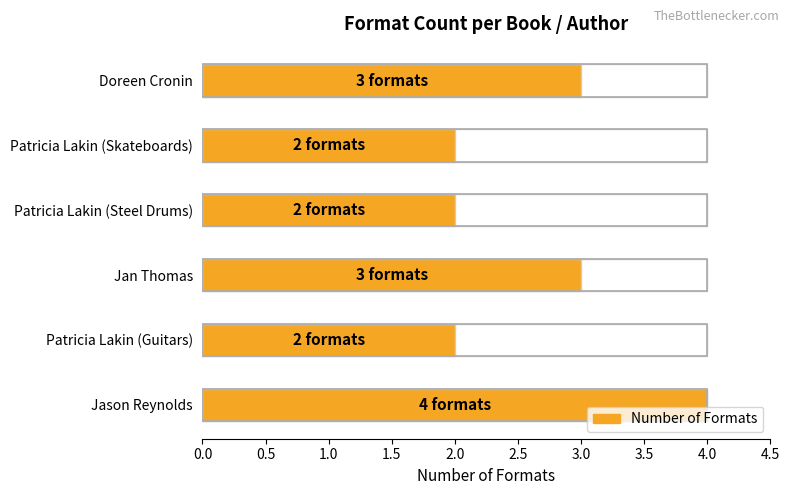

List the labels in order of value, largest first.

Jason Reynolds, Jan Thomas, Doreen Cronin, Patricia Lakin (Guitars), Patricia Lakin (Steel Drums), Patricia Lakin (Skateboards)